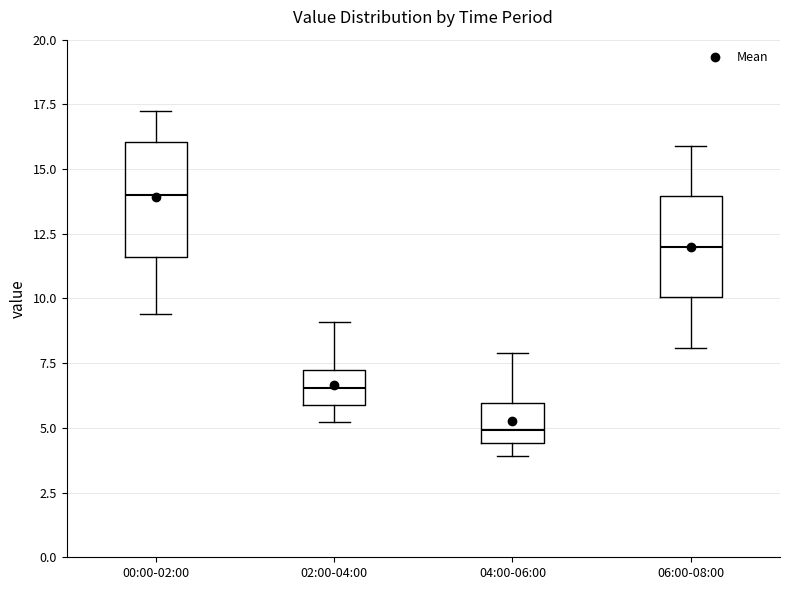

Reading left to right, transcribe this box plot: for each box, give where its median line is, the range the box spans, and where its two whiskers end, as read against the y-axis. The values are not printed on the chart, so give them approximately, as read against the axis.

00:00-02:00: median 14.0, box 11.5 to 16.0, whiskers 9.5 to 17.0
02:00-04:00: median 6.5, box 6.0 to 7.0, whiskers 5.0 to 9.0
04:00-06:00: median 5.0, box 4.5 to 6.0, whiskers 4.0 to 8.0
06:00-08:00: median 12.0, box 10.0 to 14.0, whiskers 8.0 to 16.0